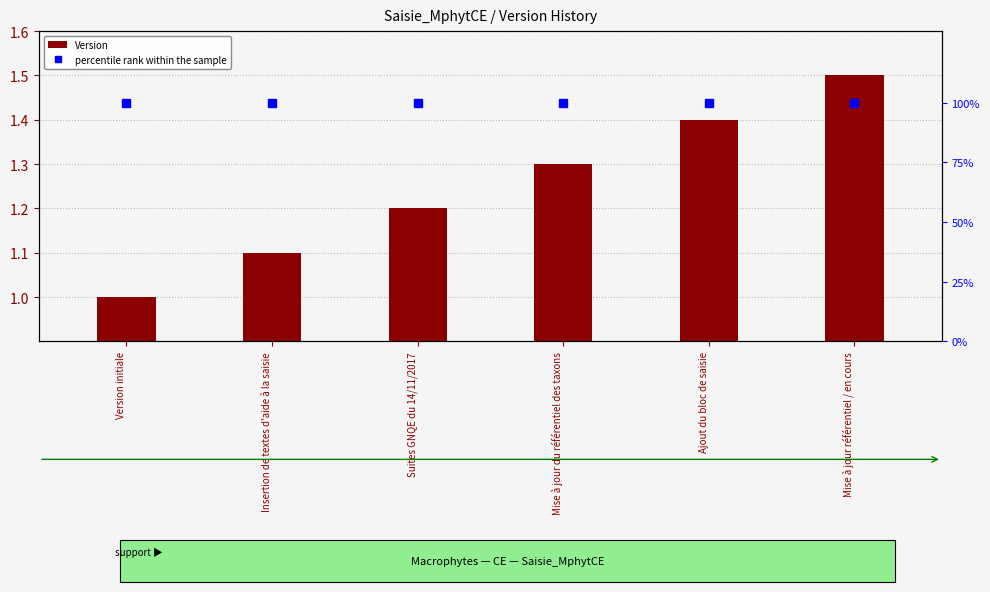

At which category does the chart reach its minimum across all series?

Version initiale